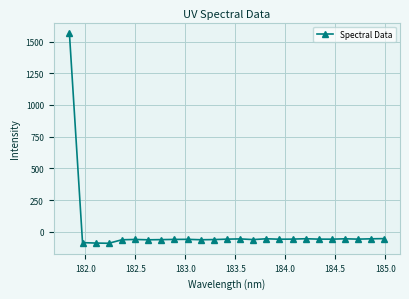

What is the value of the 2nd point from the left?

-84.8